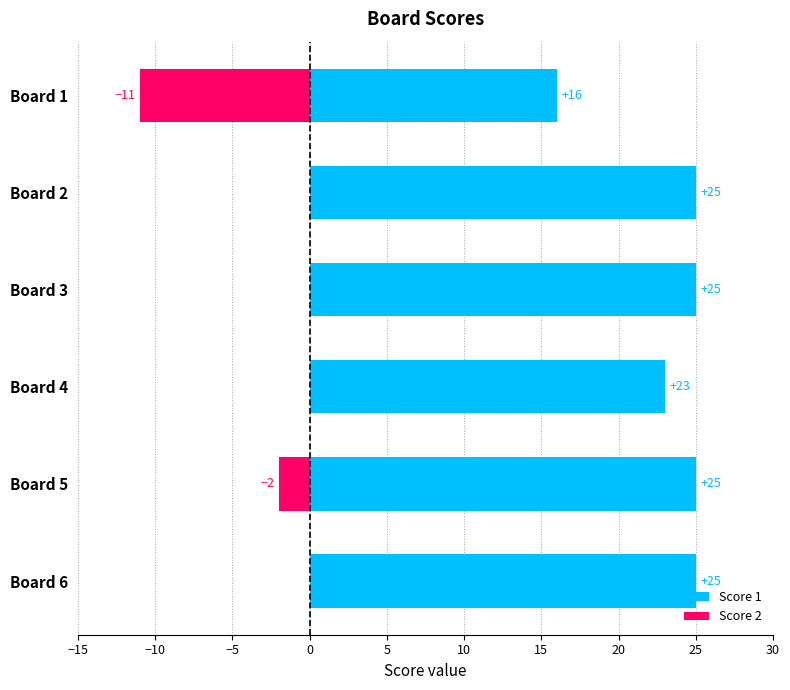

At Board 5, list the series in order from largest to smallest.

Score 1, Score 2